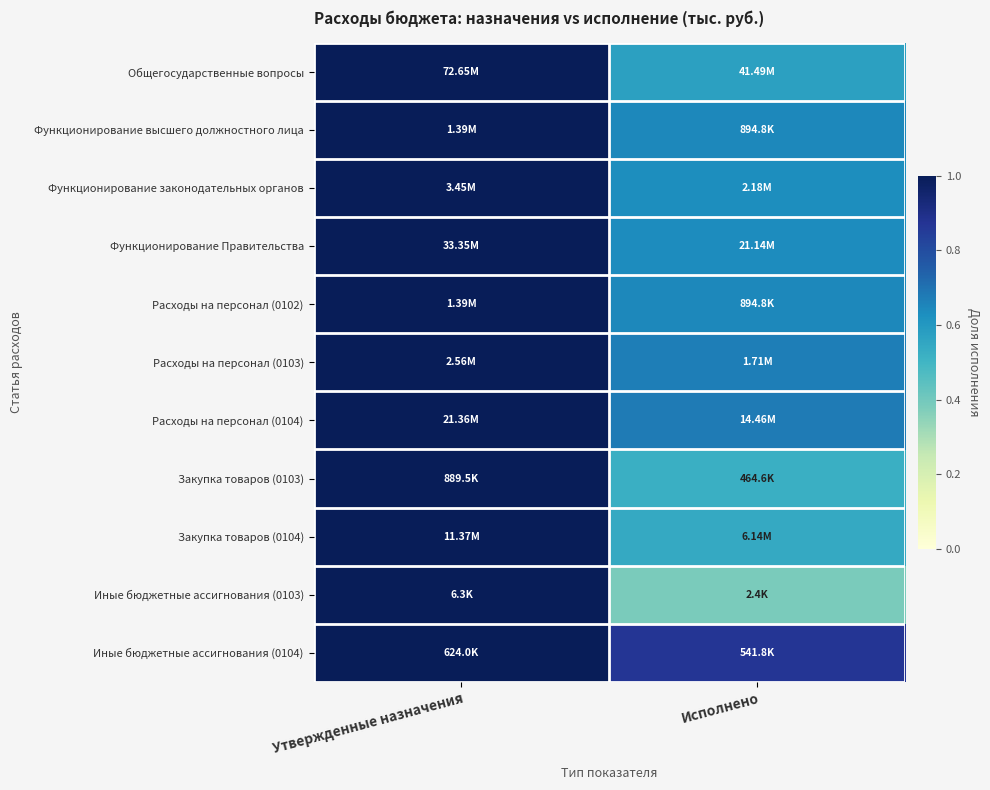

What is the total value across all series at Исполнено?

6.8